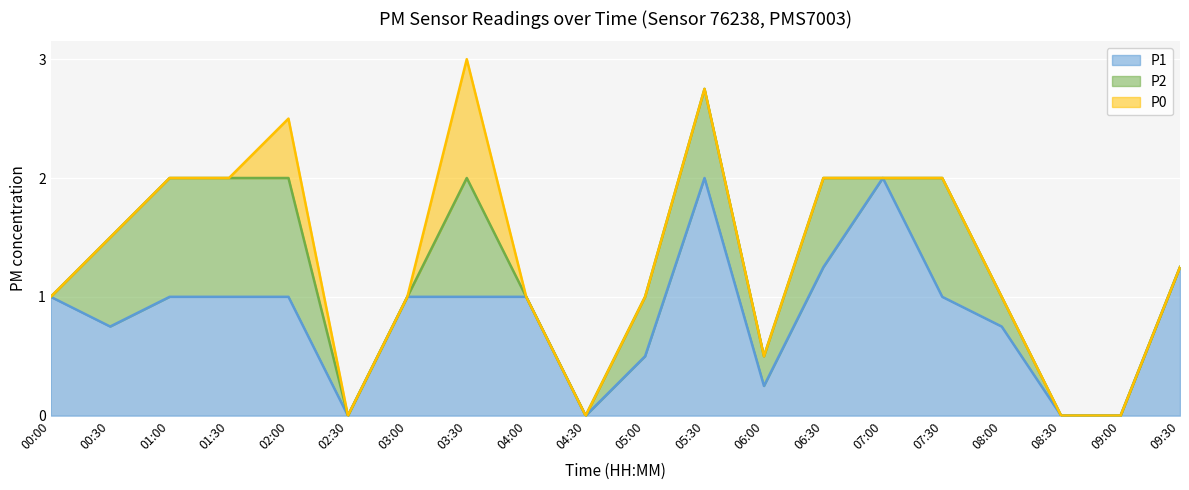

What is the highest value of the P1 series?

2.0